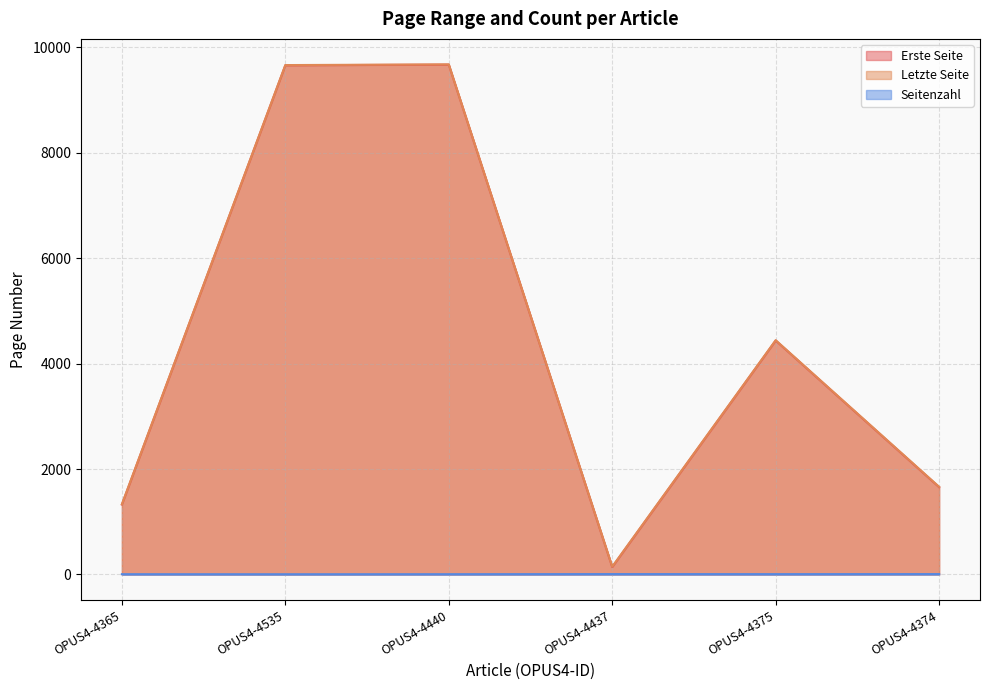

Which series has the widest spread of values?

Erste Seite